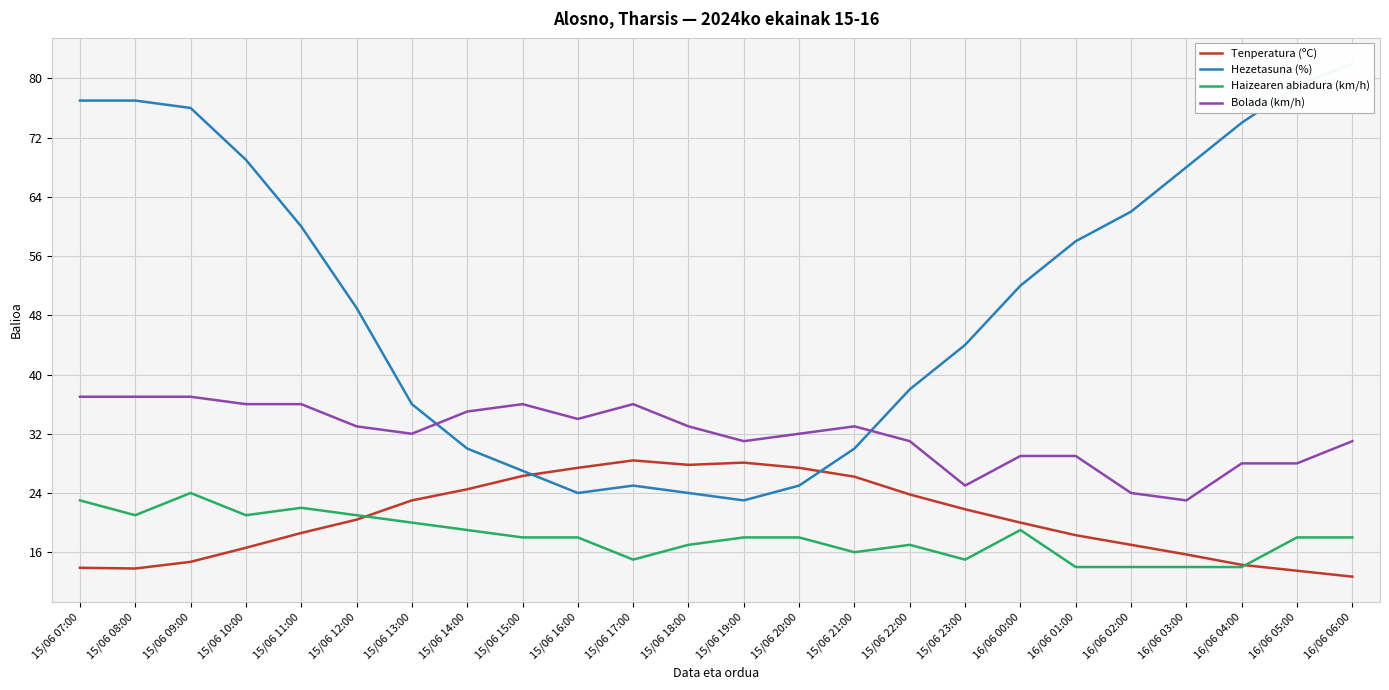

What is the sum of all Haizearen abiadura (km/h) values?

434.0